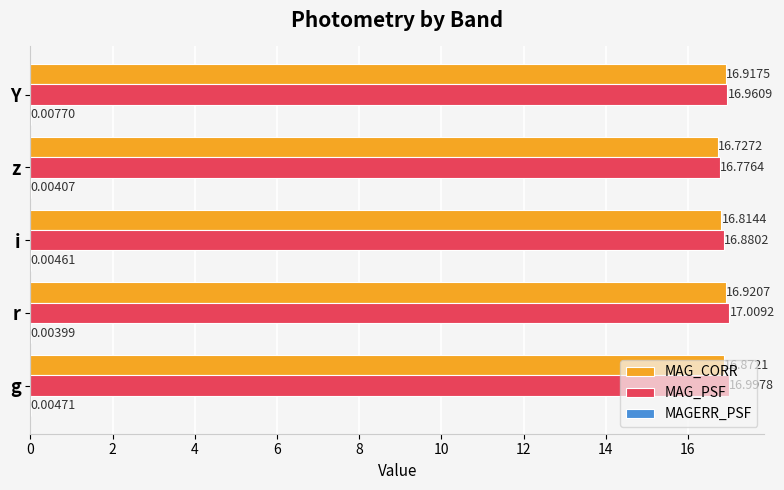

Count the MAG_CORR values in the range 16 to 17.

5